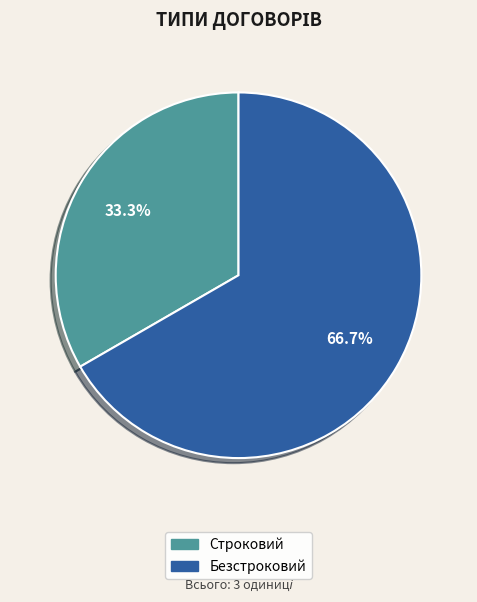

True or false: Безстроковий accounts for 67% of the total.

True